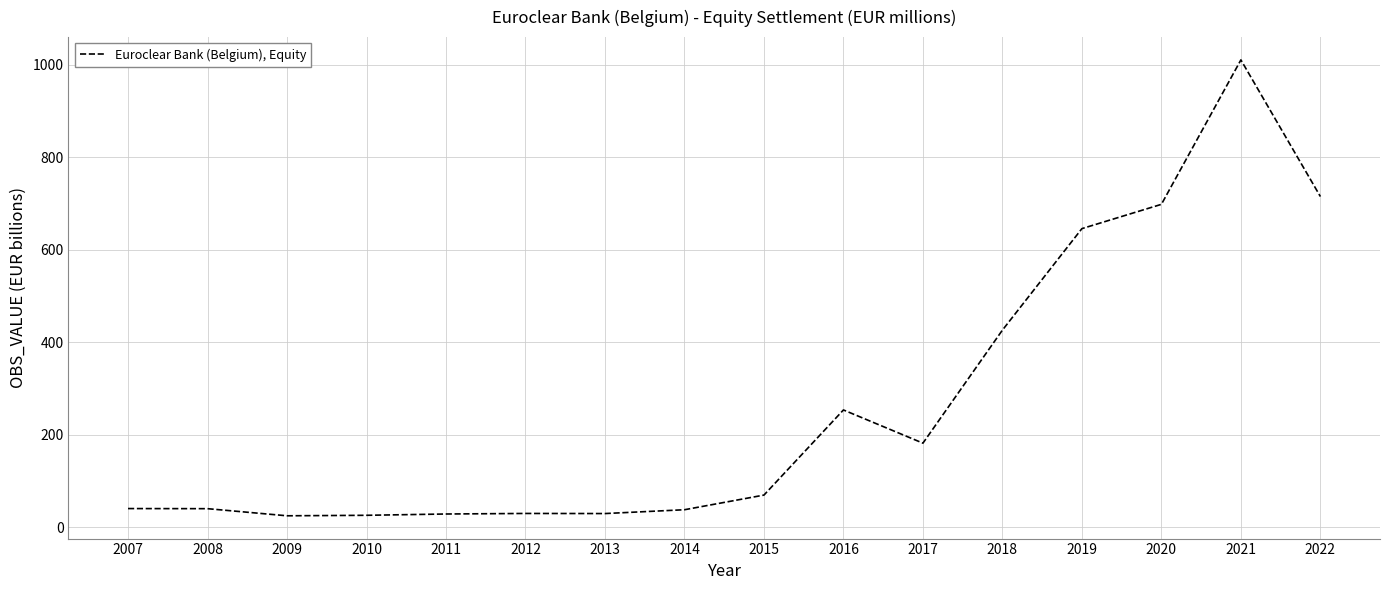

At which category does the chart reach its peak across all series?

2021